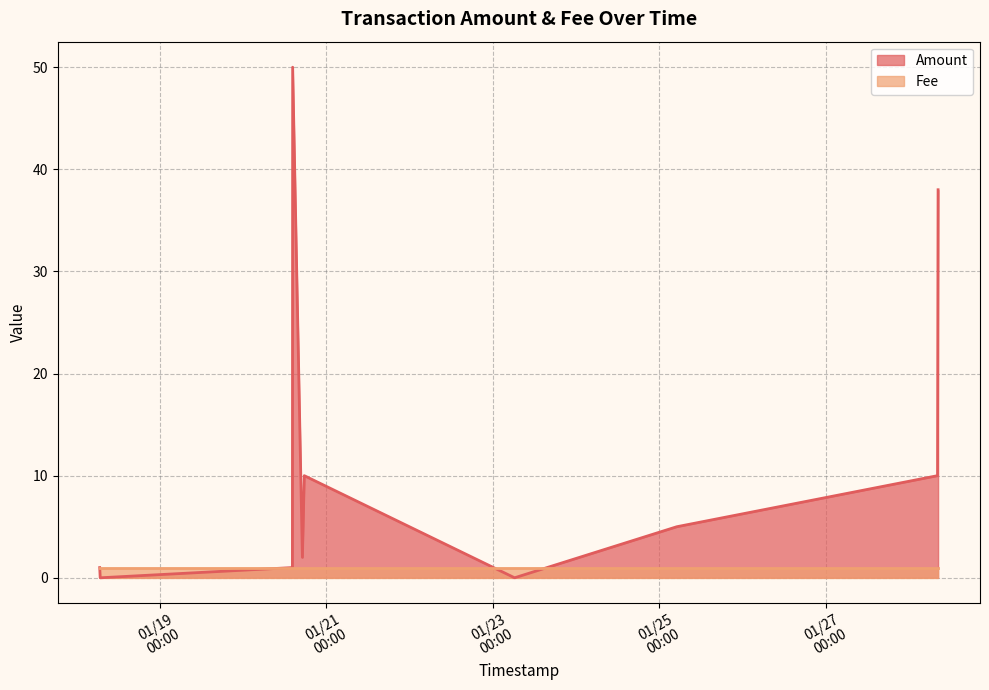

What is the difference between the maximum and second lowest values in the Amount series?

50